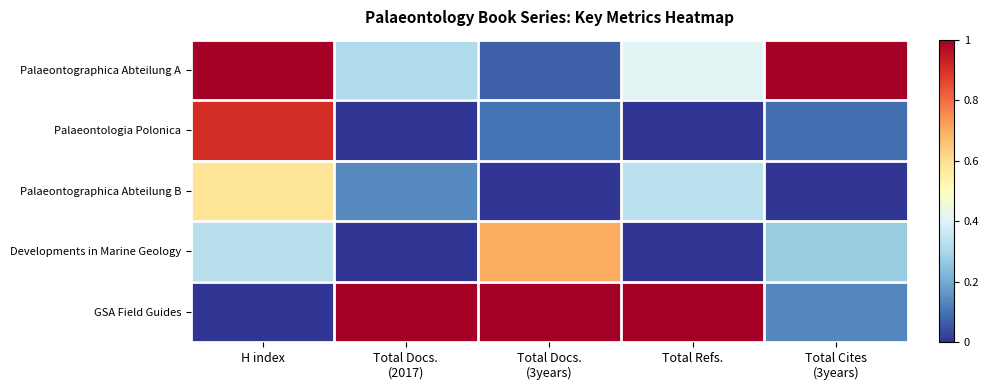

What is the spread (max minus min) of values at Total Refs.?

1.0